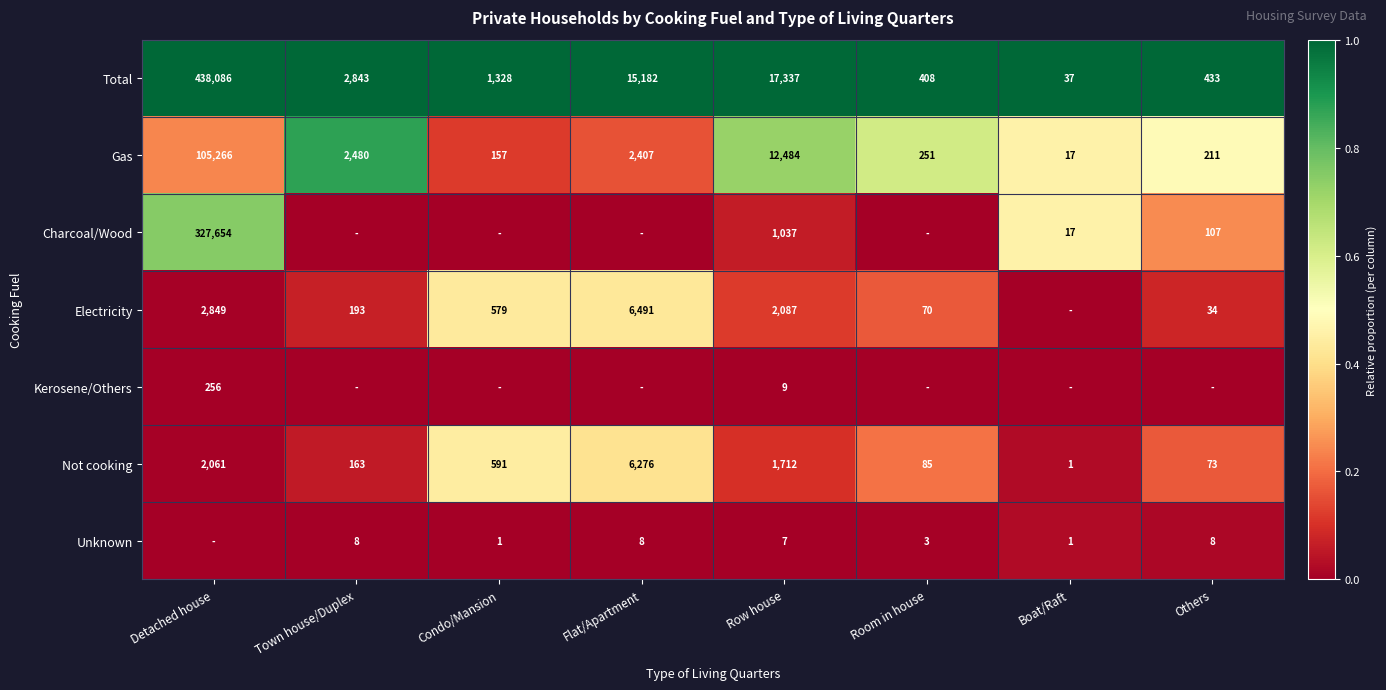

What is the difference between the highest and lowest values at Others?

1.0